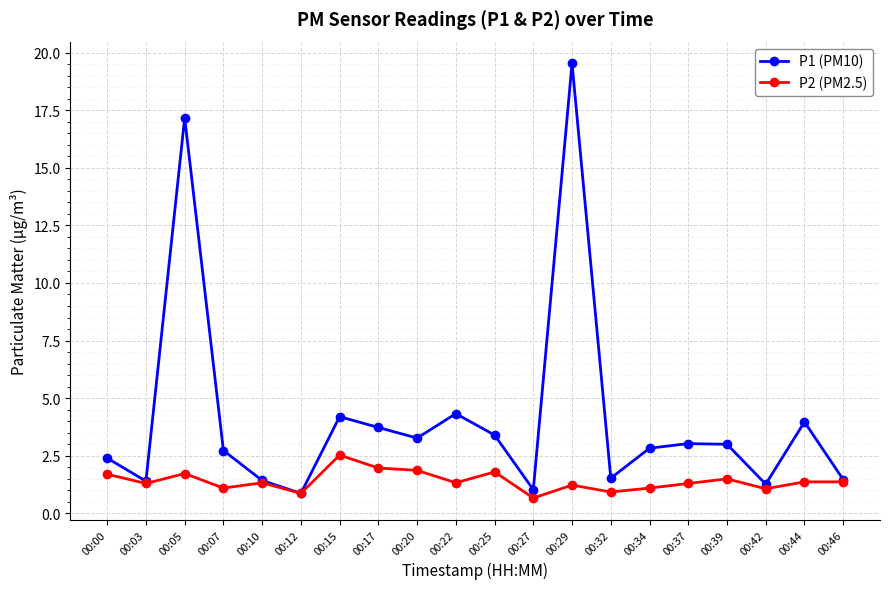

How many data points in P1 (PM10) are less than 3?

10